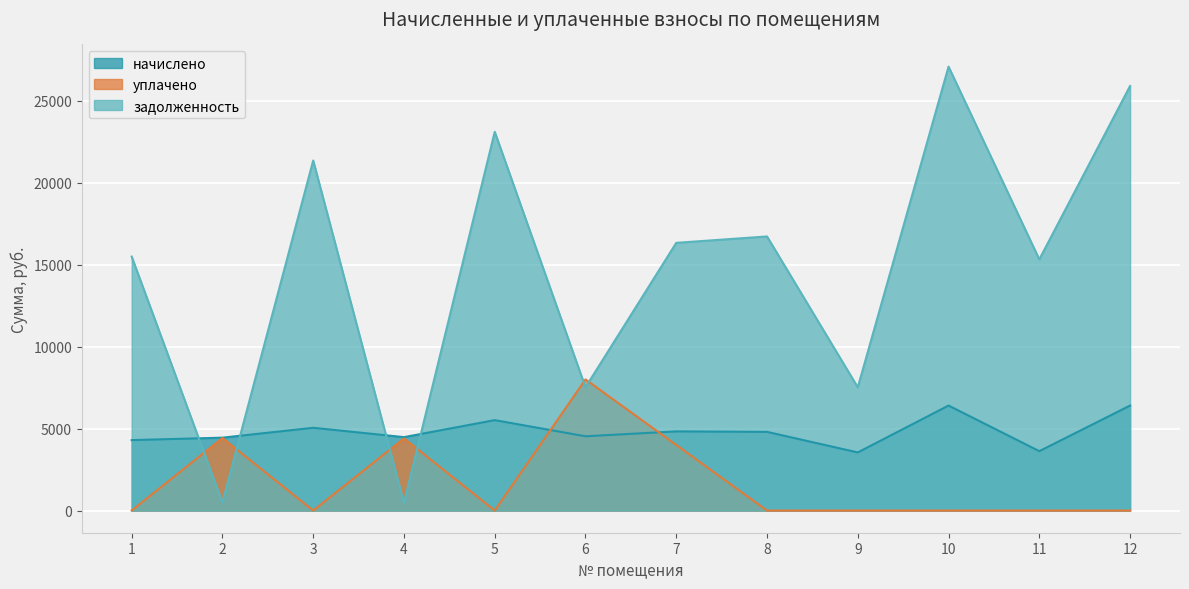

Is it true that уплачено equals 0.0 at 1?

True